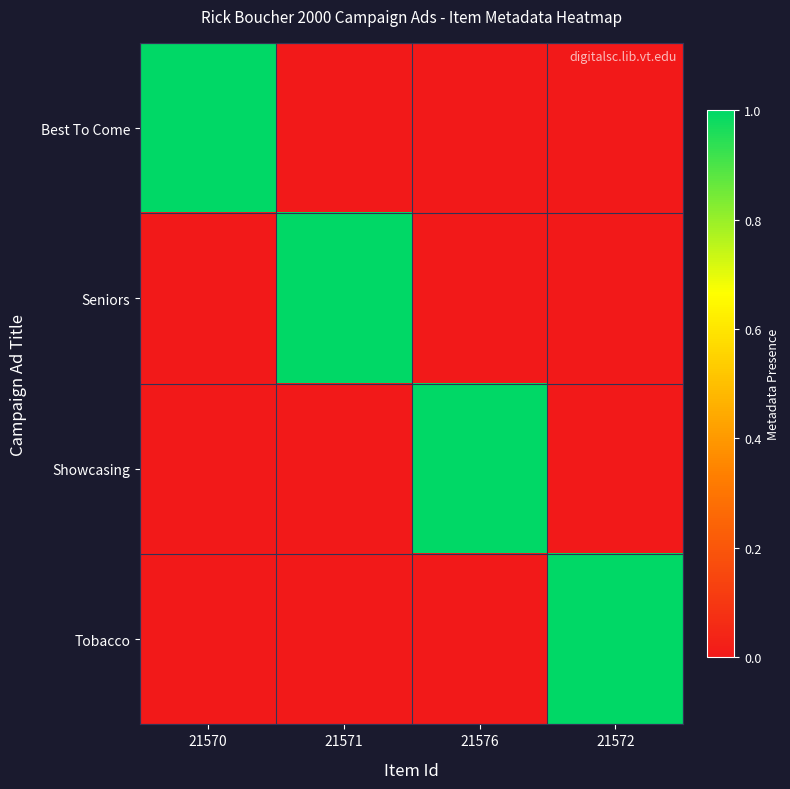

Reading right to left, list all the values displayed in this chart.

Best To Come: 21572=0	21576=0	21571=0	21570=1
Seniors: 21572=0	21576=0	21571=1	21570=0
Showcasing: 21572=0	21576=1	21571=0	21570=0
Tobacco: 21572=1	21576=0	21571=0	21570=0